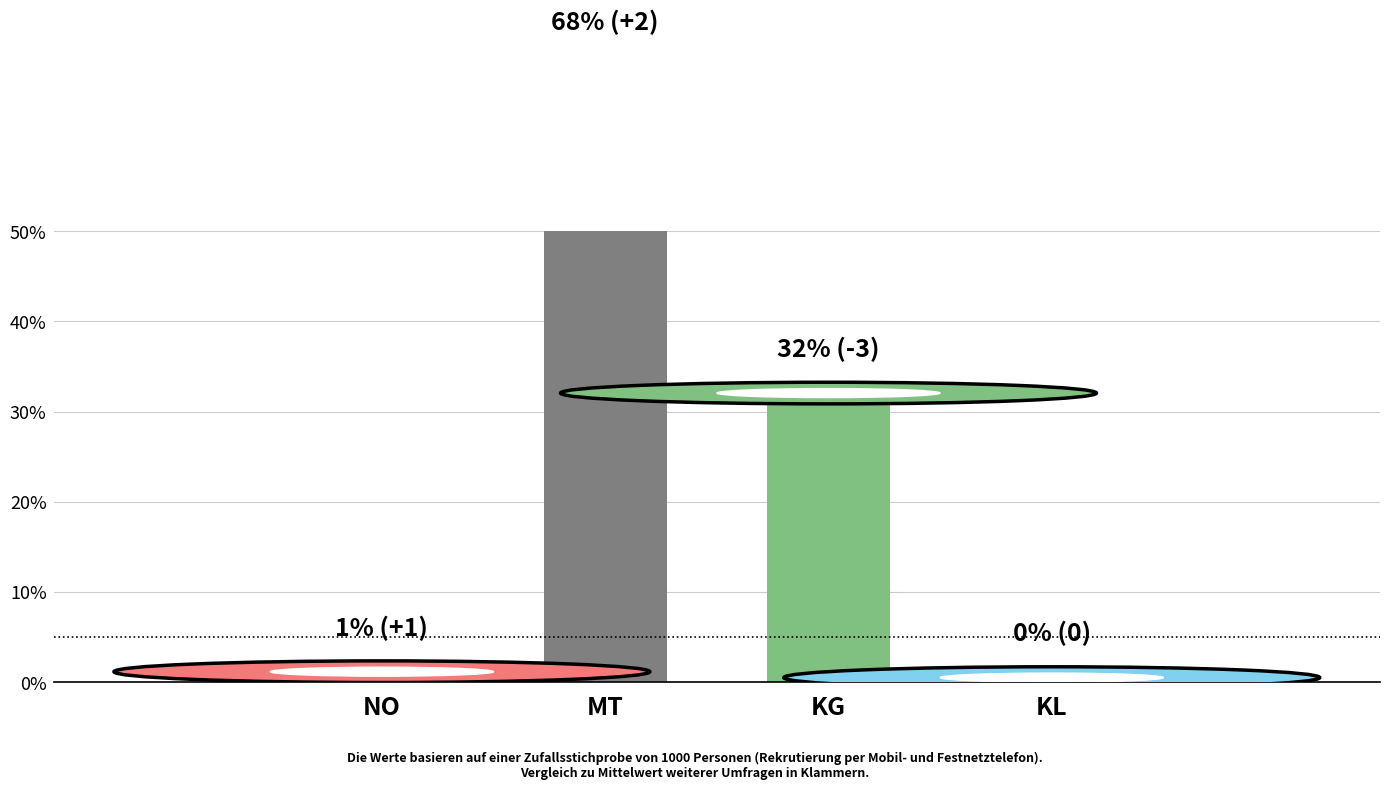

Is it true that the value at NO is 0.7?

True